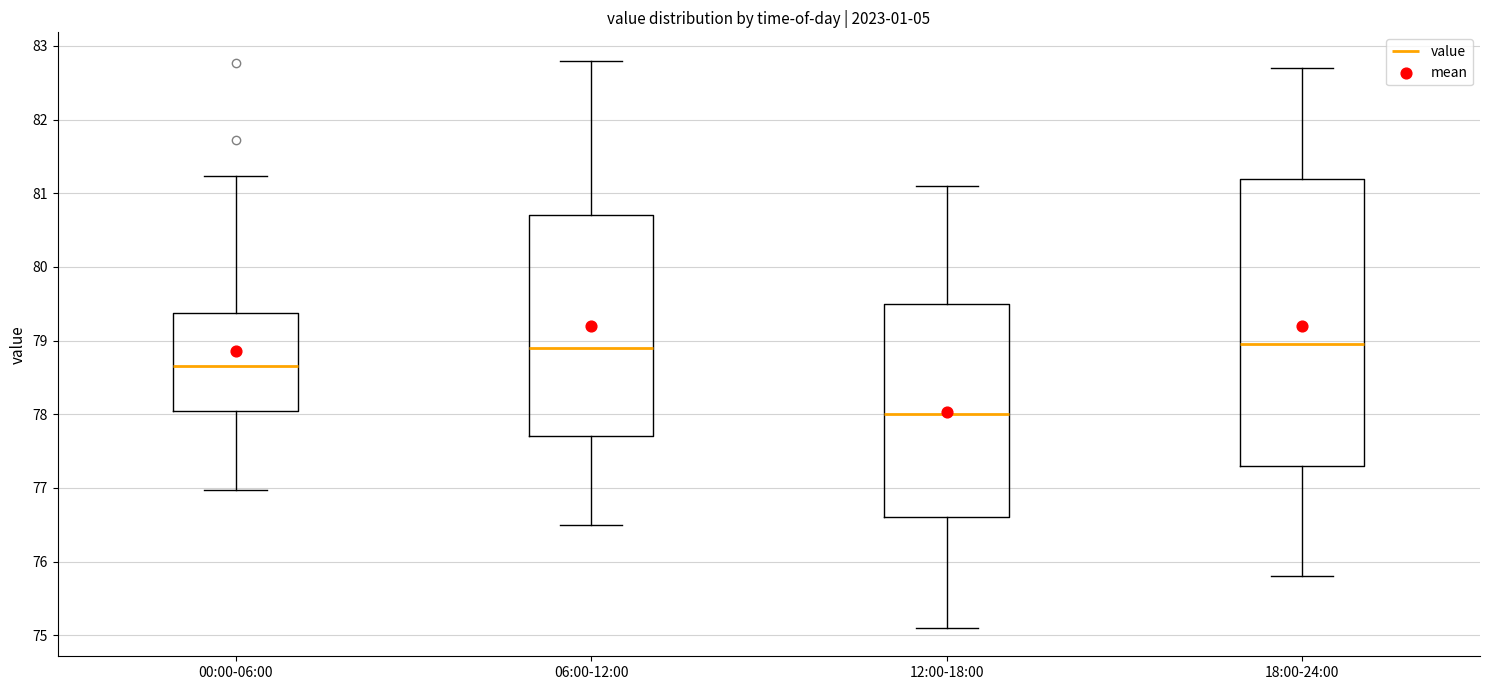

Comparing the boxes themselves (not the whiskers), which one is the tallest?

18:00-24:00